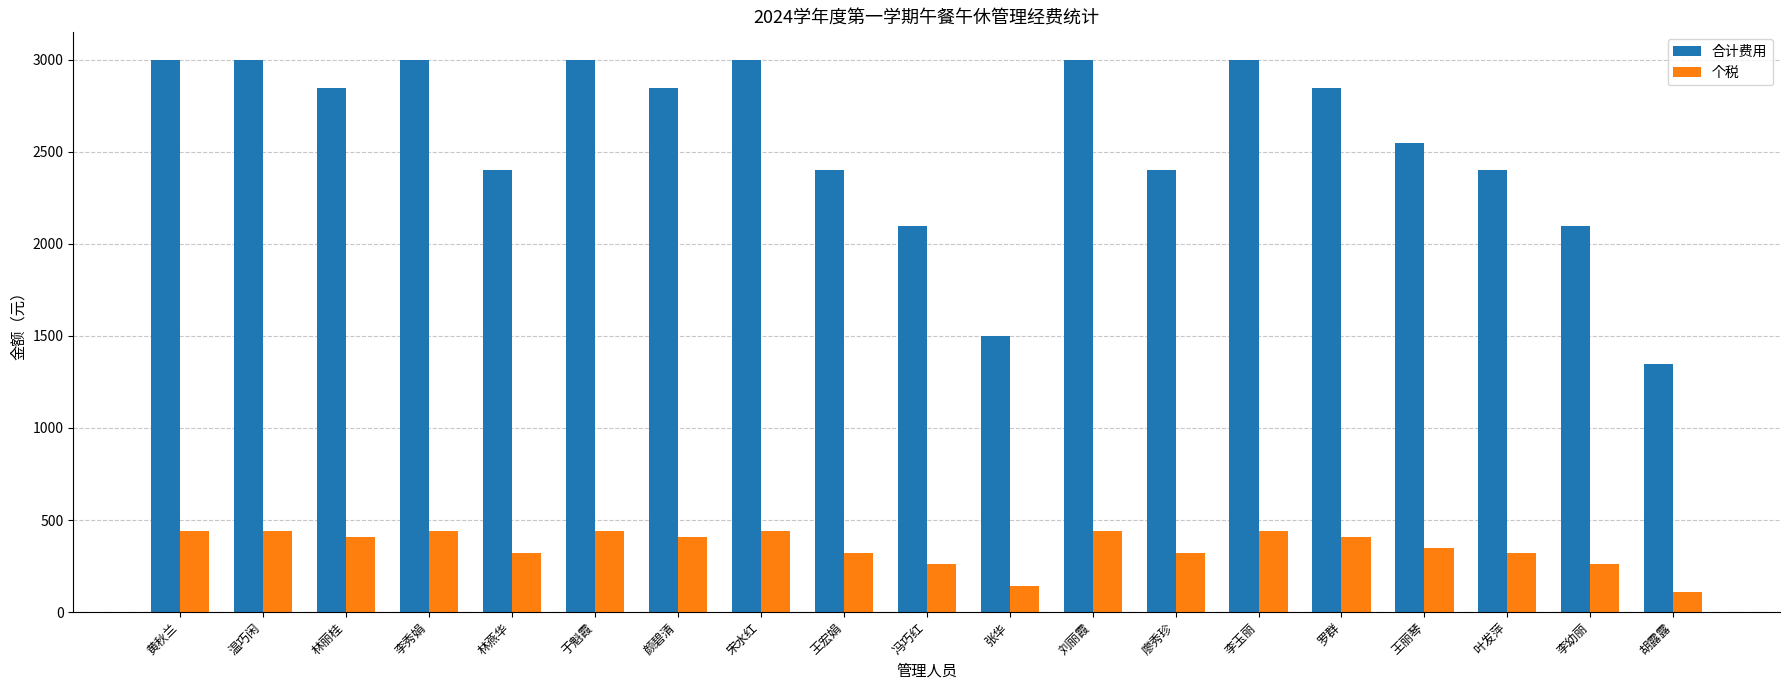

The value of 个税 at 冯巧红 is 260. True or false?

True